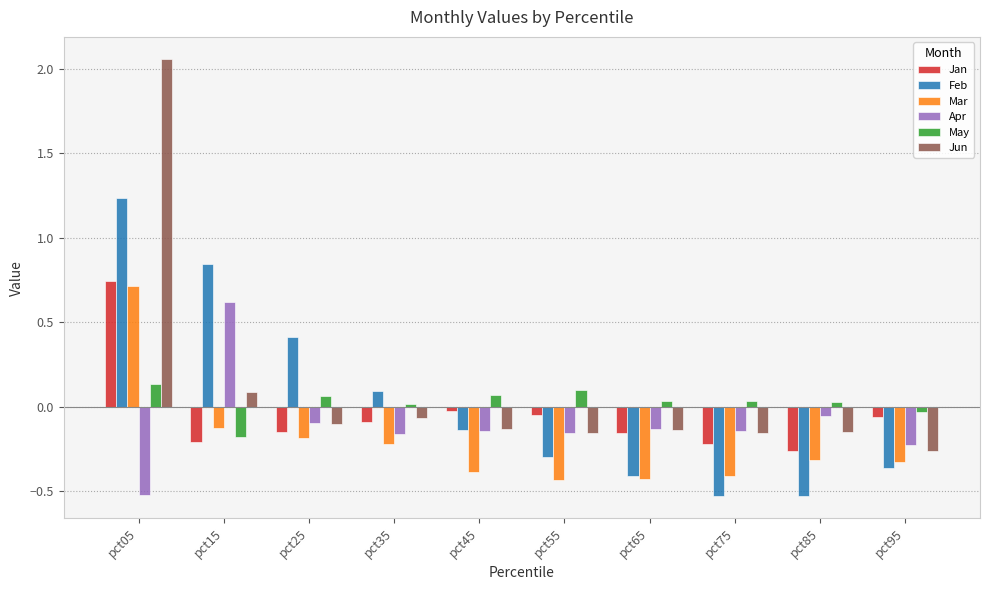

How many bars are there in each group?

6